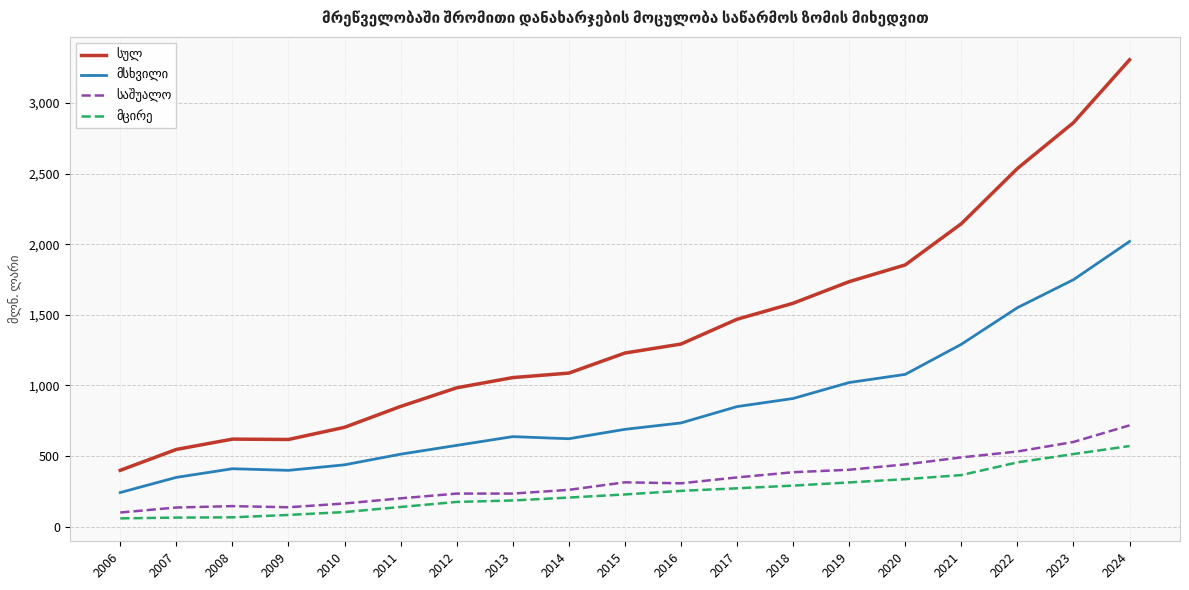

Which label corresponds to the largest value in the chart?

2024